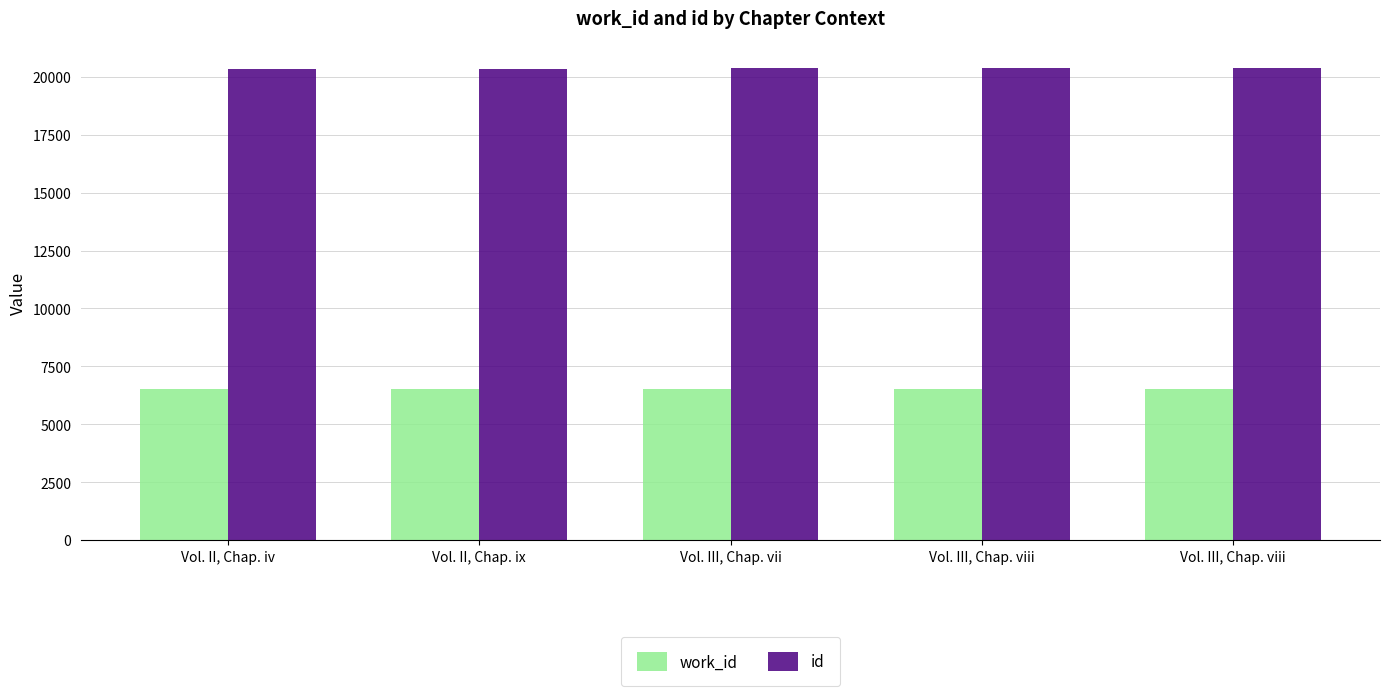

List the labels in order of id value, smallest first.

Vol. II, Chap. iv, Vol. II, Chap. ix, Vol. III, Chap. vii, Vol. III, Chap. viii, Vol. III, Chap. viii